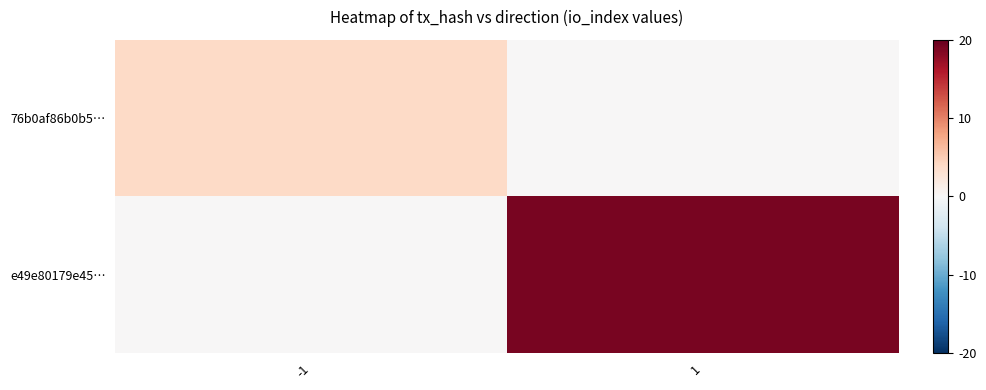

How many categories are shown in the chart?

2